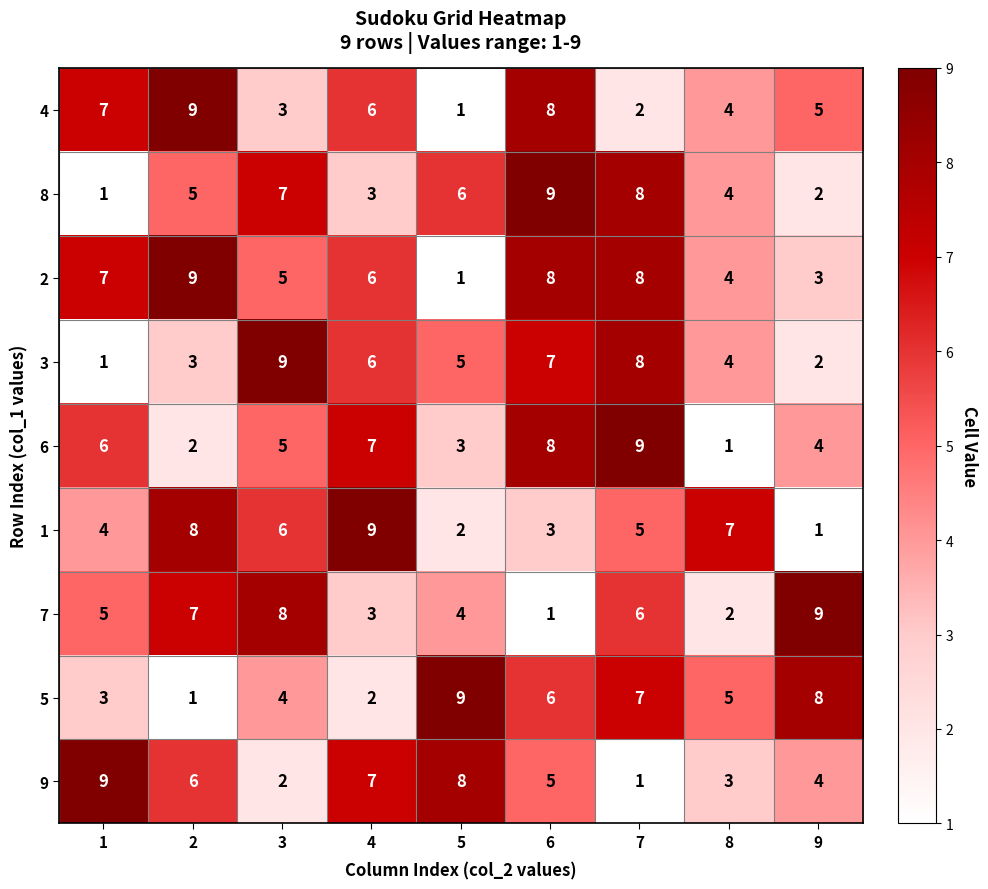

Which series has the largest total across all categories?

2